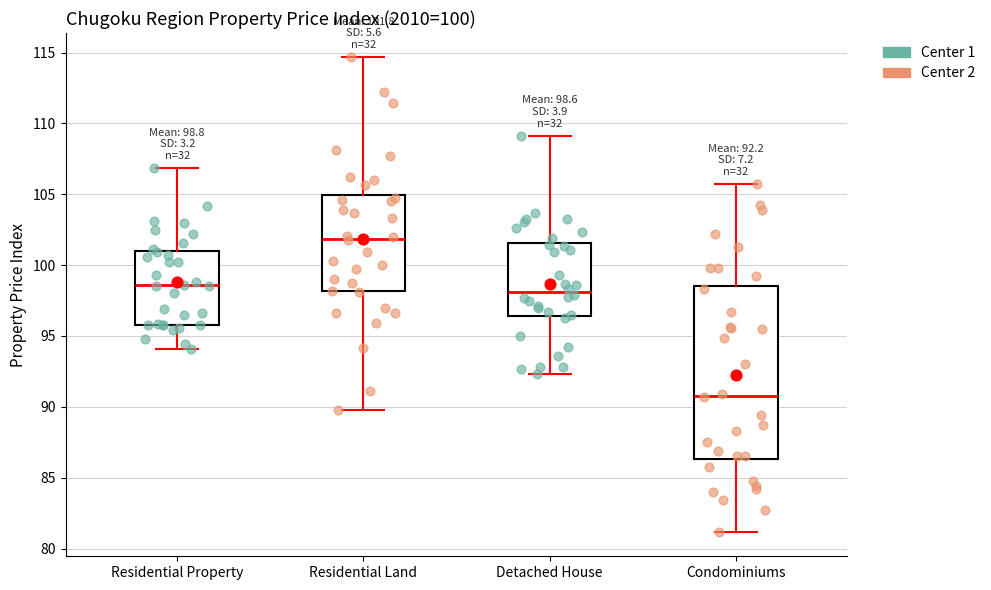

Which box is the tallest, from its lower edge to its upper edge?

Condominiums